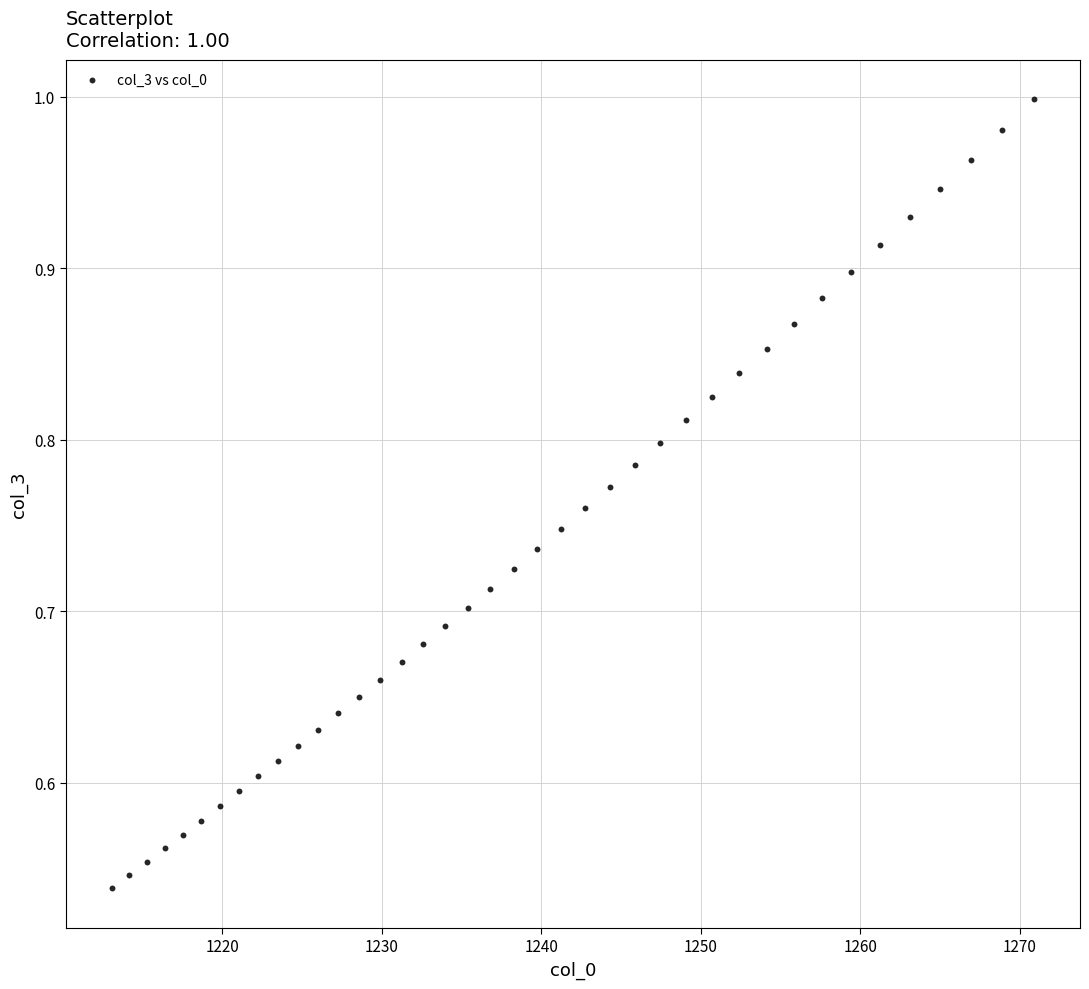

What is the range of X values (max minus min)?

57.8